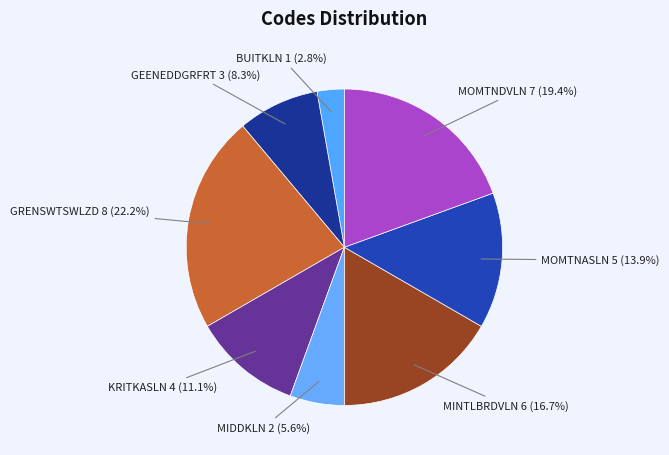

Count the number of slices in the pie.

8